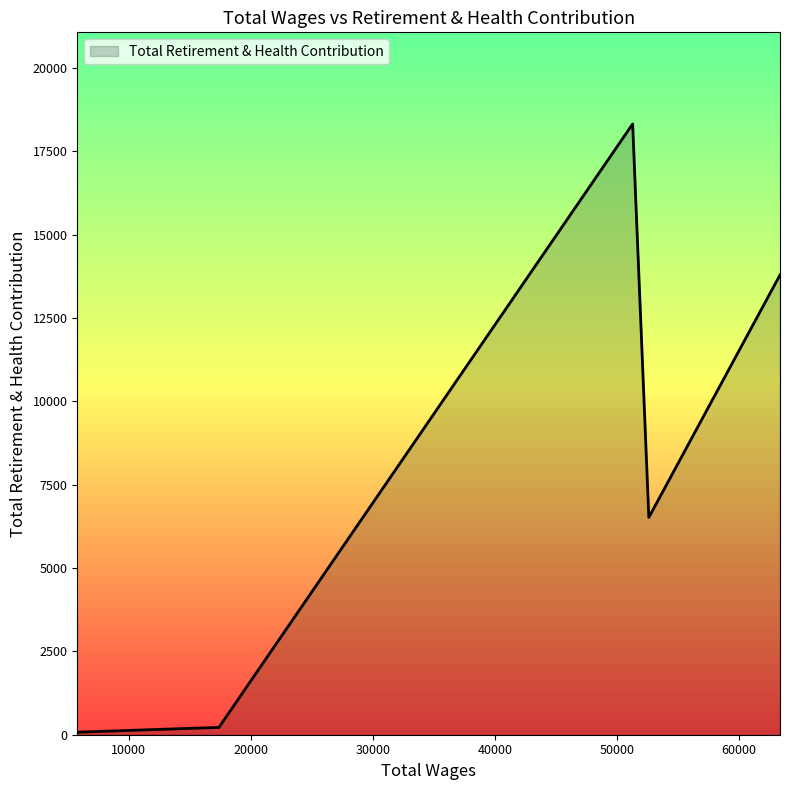

What is the greatest value displayed?

18317